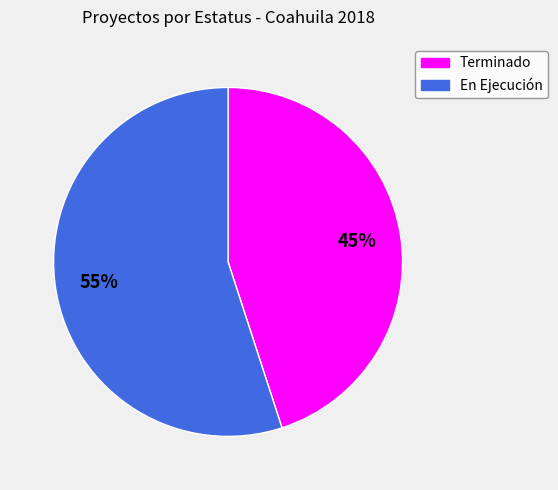

To the nearest percent, what is the difference between the Terminado and En Ejecución slice percentages?

10%